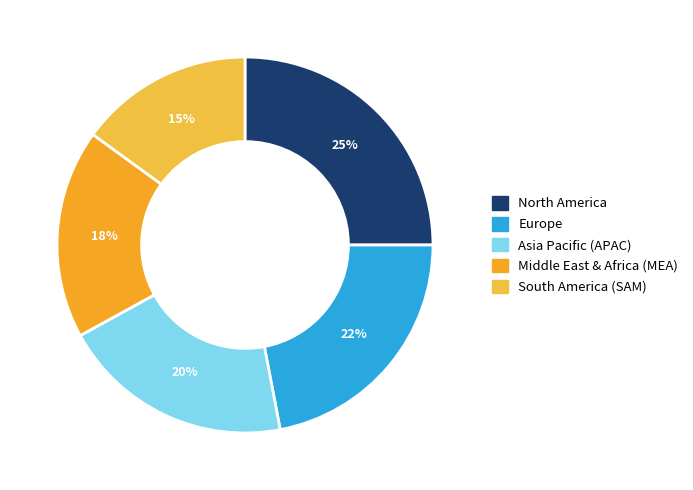

Count the number of slices in the pie.

5